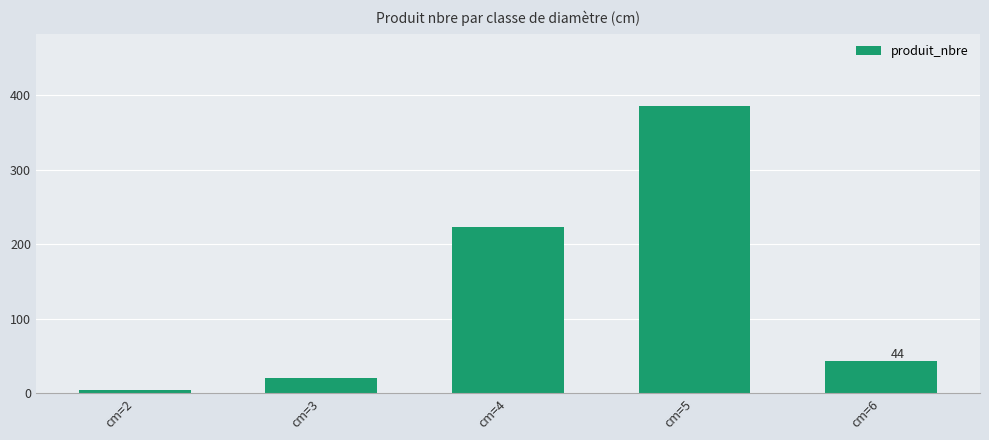

Approximately how many times larger is the value at cm=2 compared to cm=3?

0.2